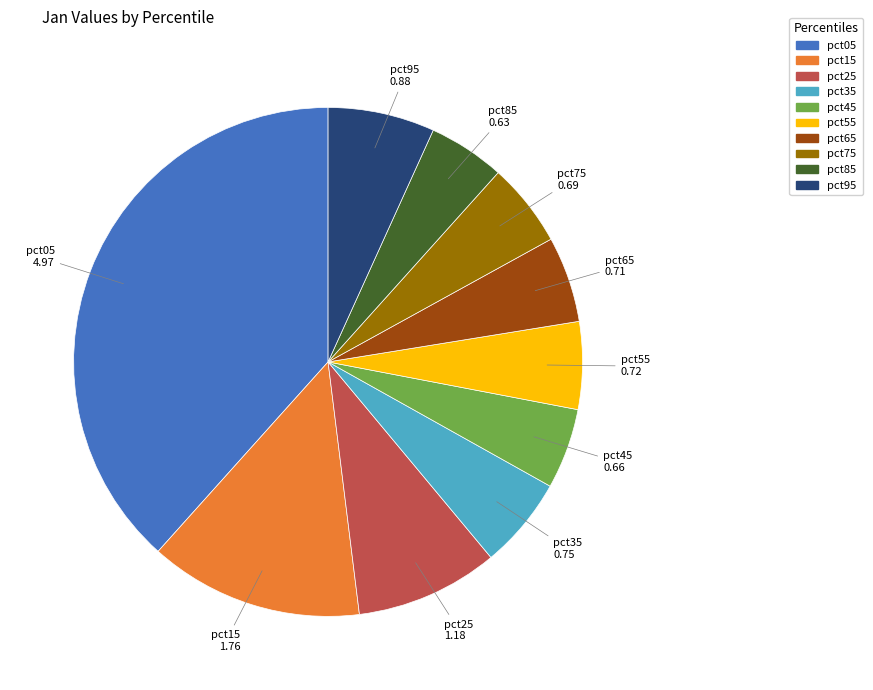

What is the largest slice in the pie chart?

pct05